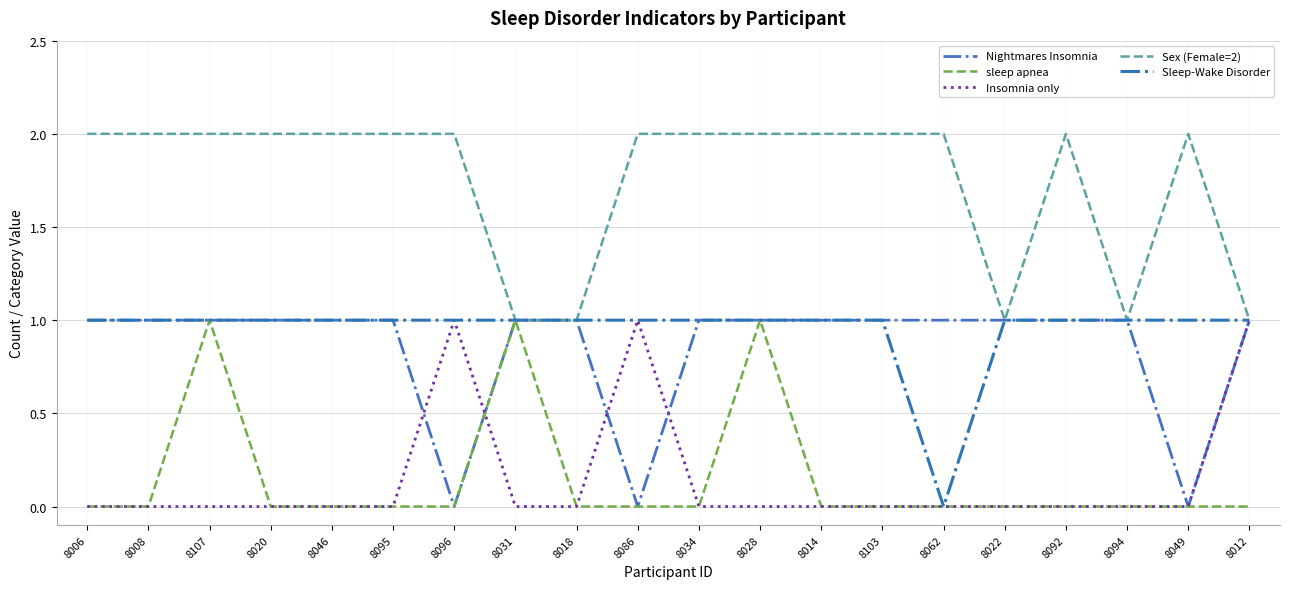

What are all the series names shown in the legend?

Nightmares Insomnia, sleep apnea, Insomnia only, Sex (Female=2), Sleep-Wake Disorder